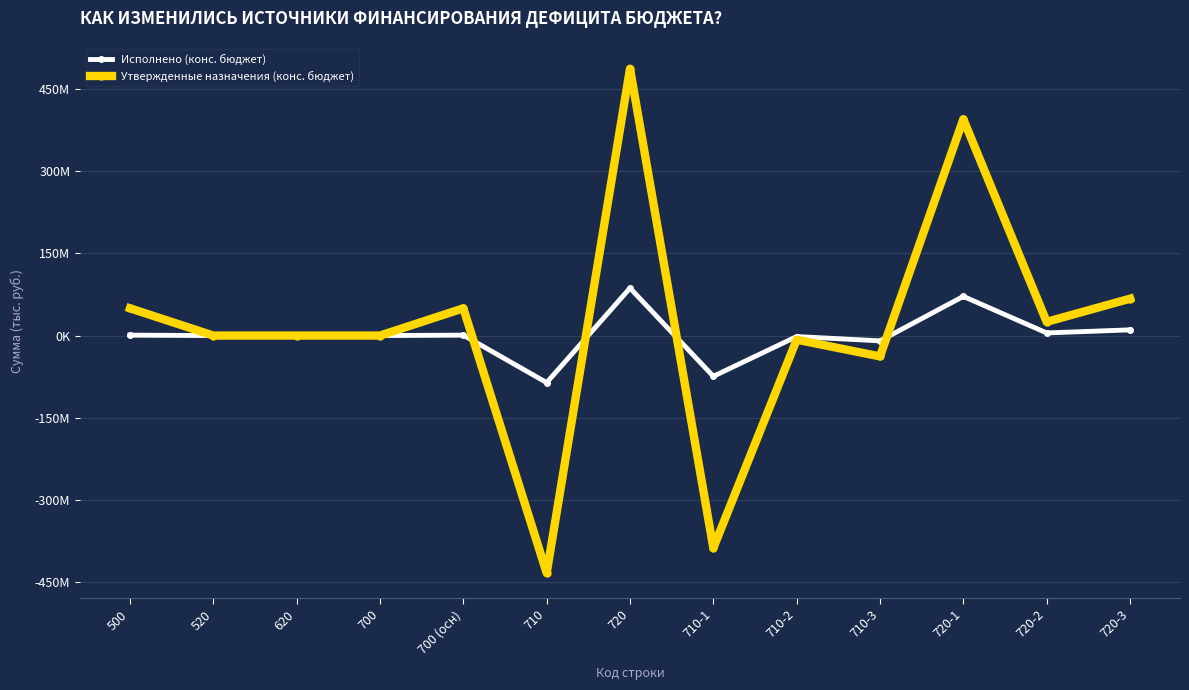

Reading left to right, extract all data points from this chart.

Исполнено (конс. бюджет): 500=747127.6	520=0.0	620=0.0	700=0.0	700 (осн)=747127.6	710=-85822984.1	720=86570111.7	710-1=-74310159.5	710-2=-1833210.5	710-3=-9679614.0	720-1=71398268.9	720-2=4781408.1	720-3=10390434.7
Утвержденные назначения (конс. бюджет): 500=49699623.0	520=0.0	620=0.0	700=0.0	700 (осн)=49699623.0	710=-432970267.0	720=486724898.0	710-1=-387431767.0	710-2=-7528500.0	710-3=-38010000.0	720-1=394510198.0	720-2=25003700.0	720-3=67211000.0